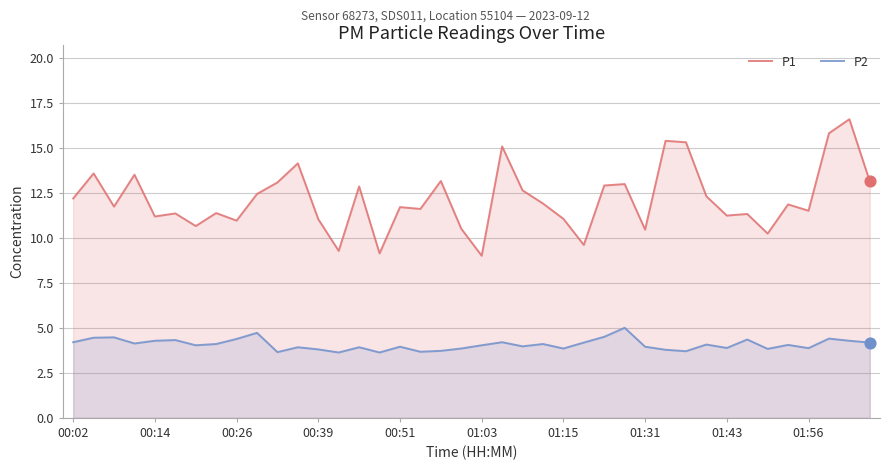

At how many categories does at least one series exceed 11?

31